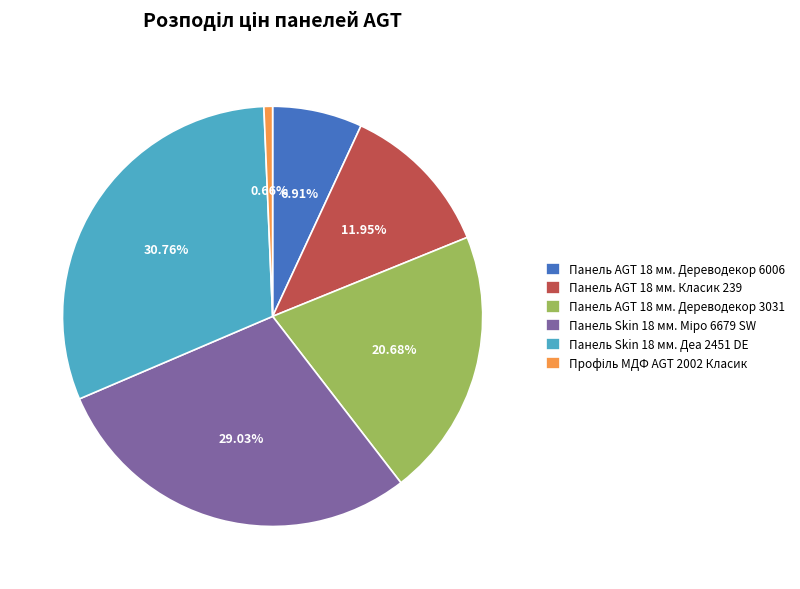

True or false: Панель Skin 18 мм. Деа 2451 DE accounts for 31% of the total.

True